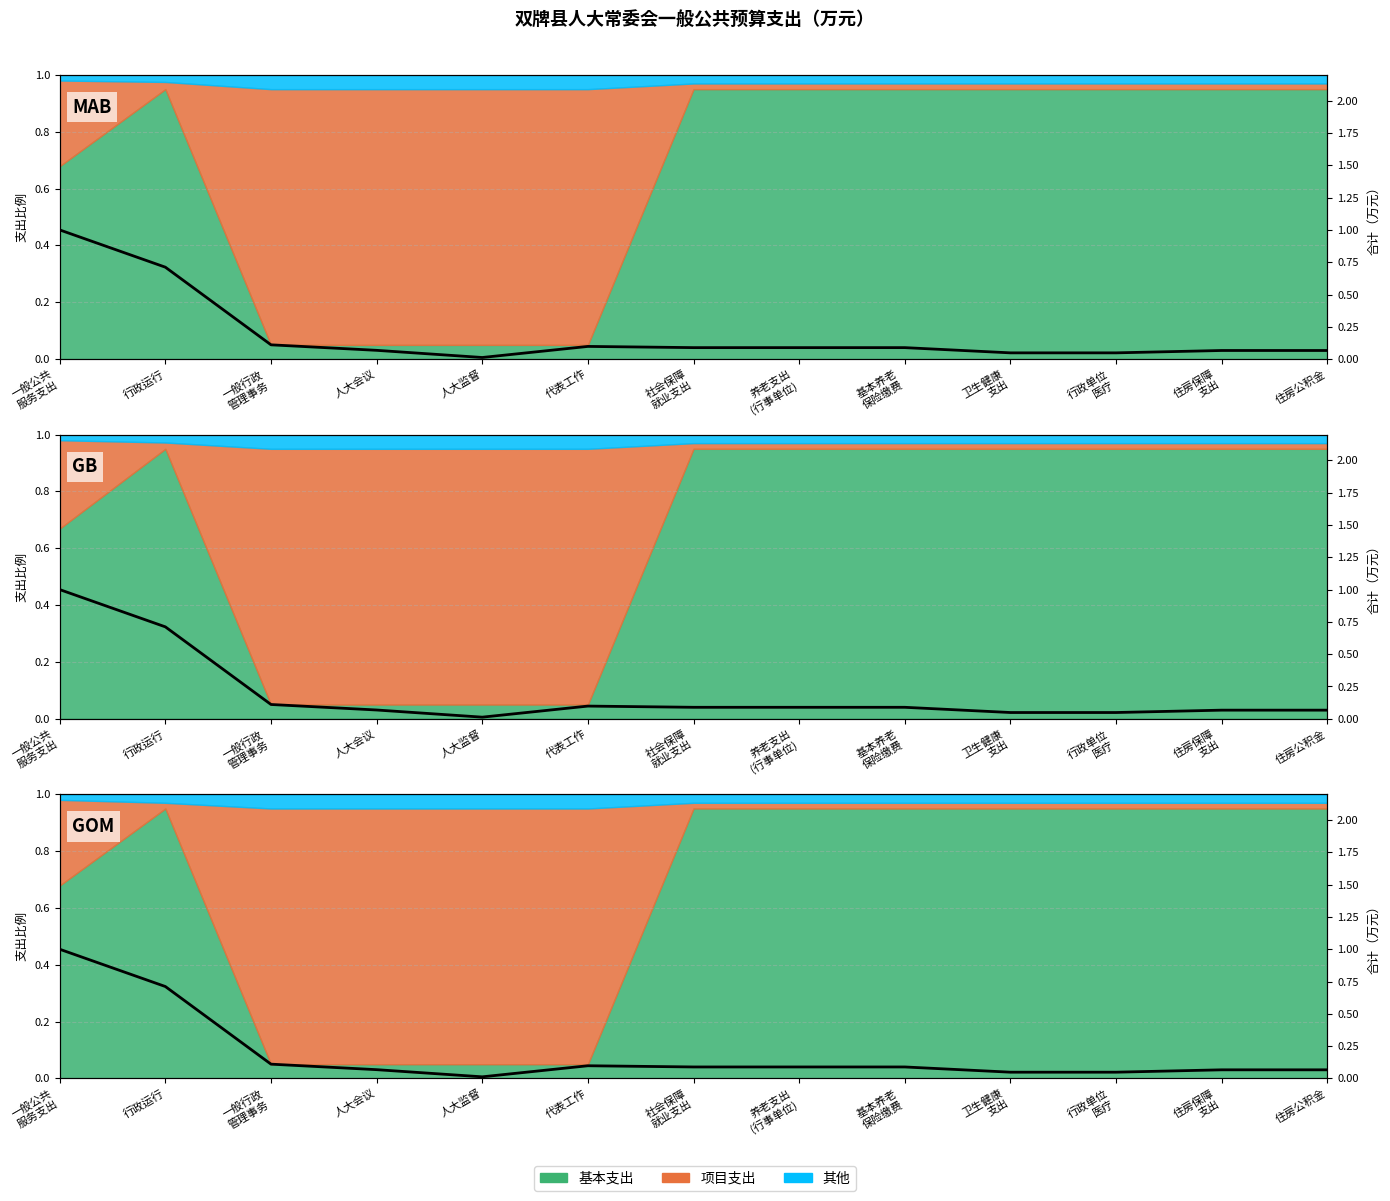

At which category does the chart reach its minimum across all series?

人大监督